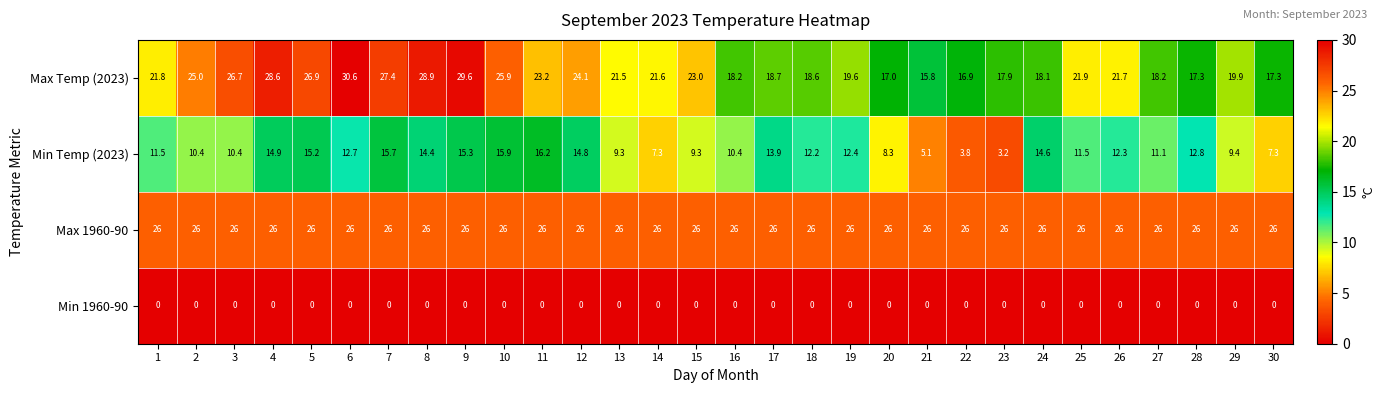

At which category does the chart reach its peak across all series?

6